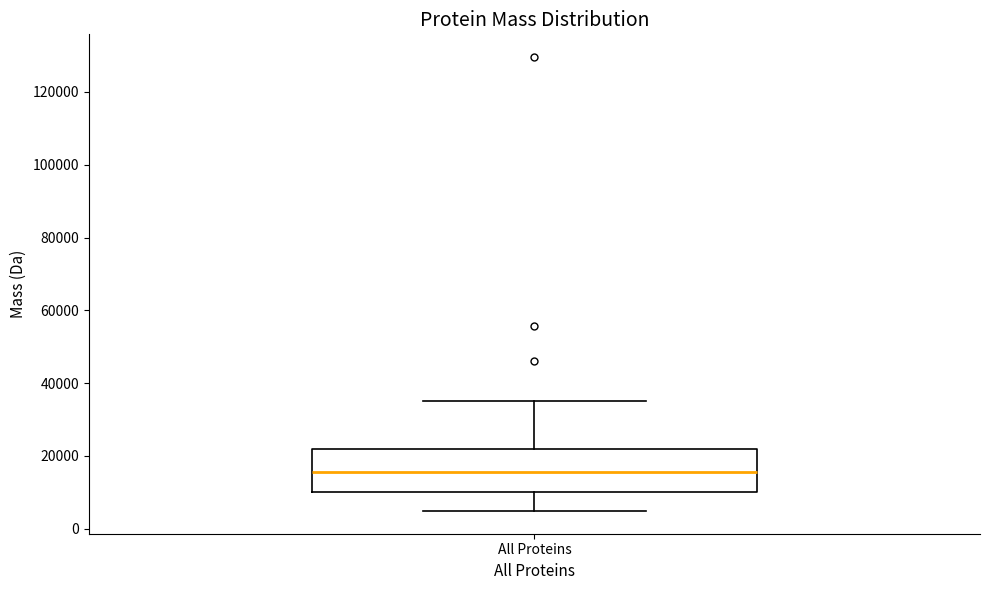

Read this box plot against the y-axis: the position of the median line, the range covered by the box, and the ends of both whiskers. The values are not printed on the chart, so give them approximately, as read against the axis.

median 16000, box 10000 to 22000, whiskers 4000 to 36000